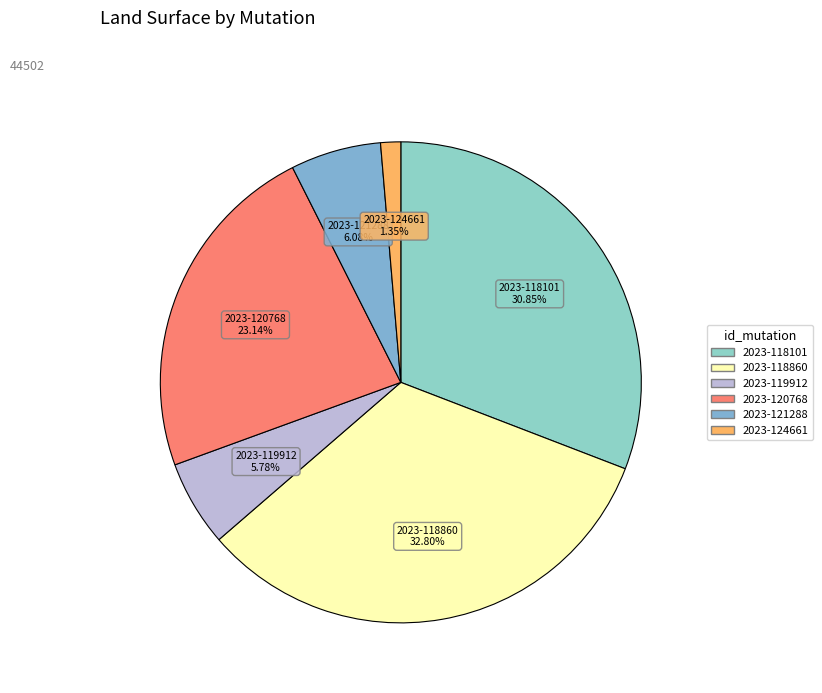

To the nearest percent, what portion does 2023-118860 represent?

33%